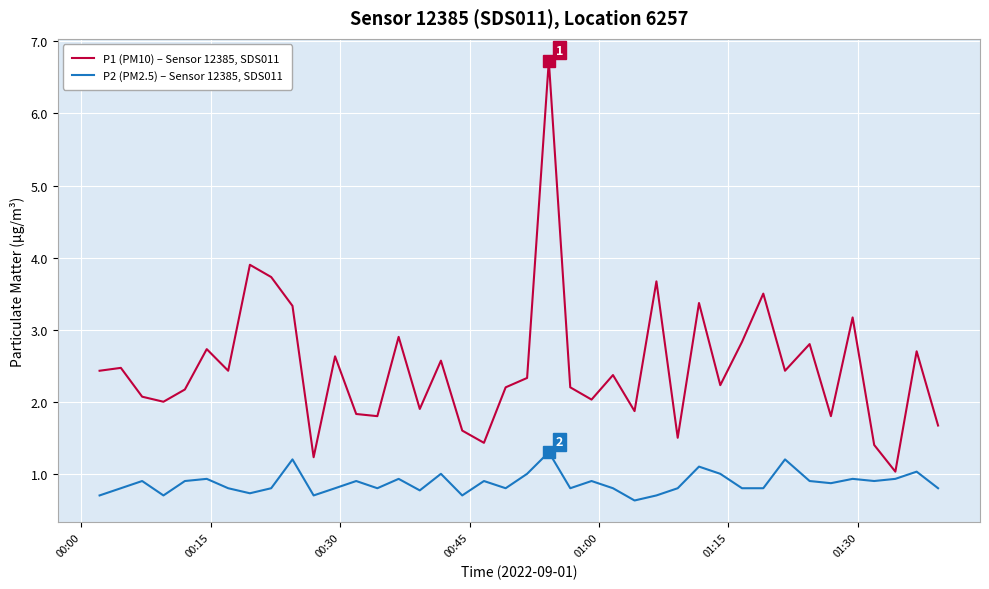

Does the chart display data point markers on the line(s)?

No